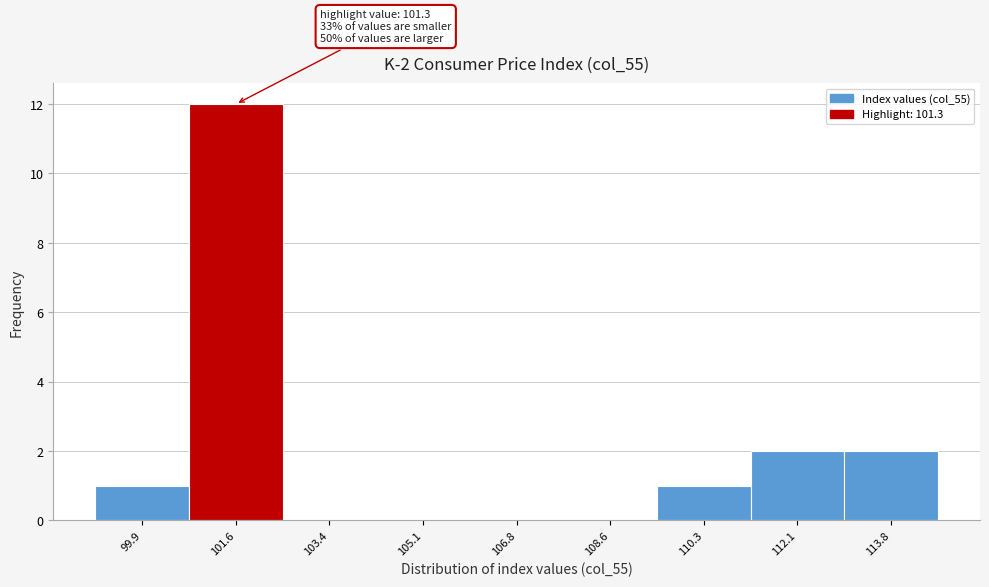

Which range on the x-axis has the tallest bar?

100.8 to 102.4